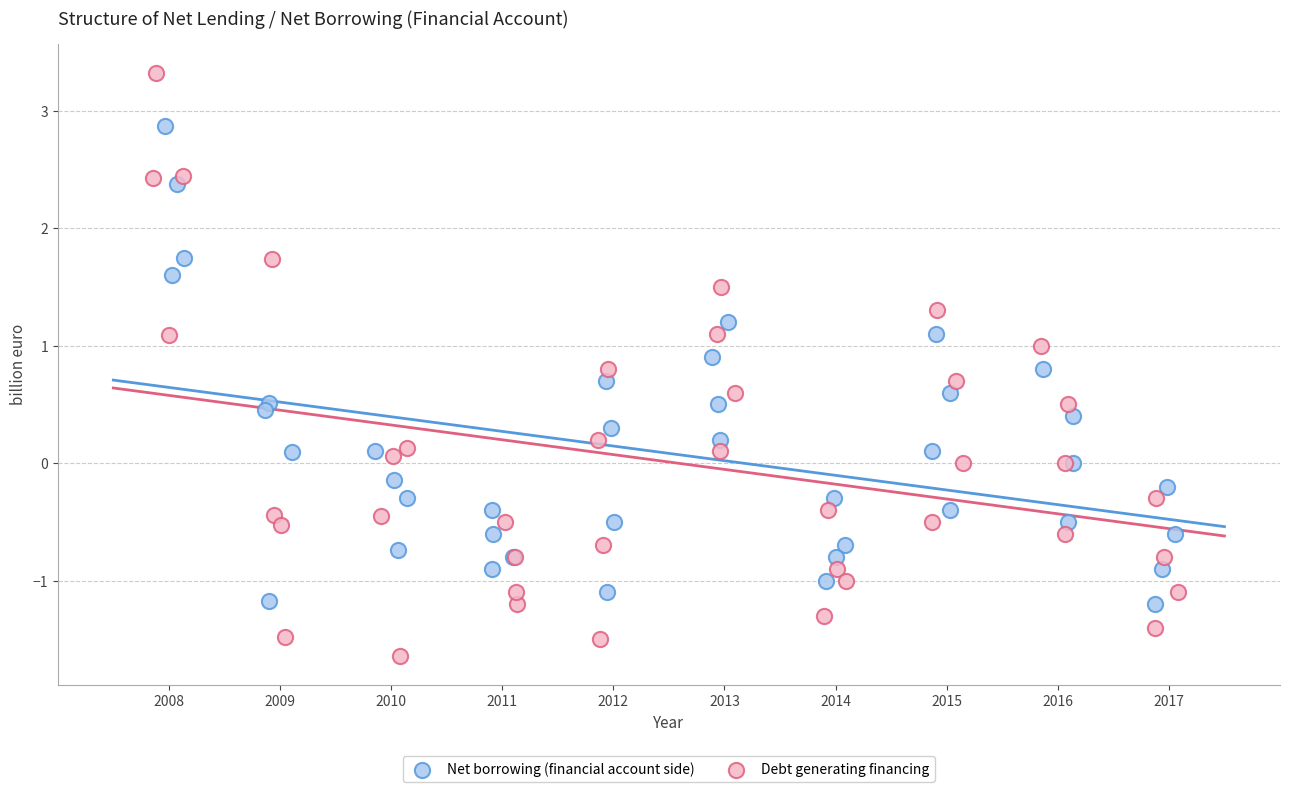

Which series reaches the maximum Y coordinate?

Debt generating financing